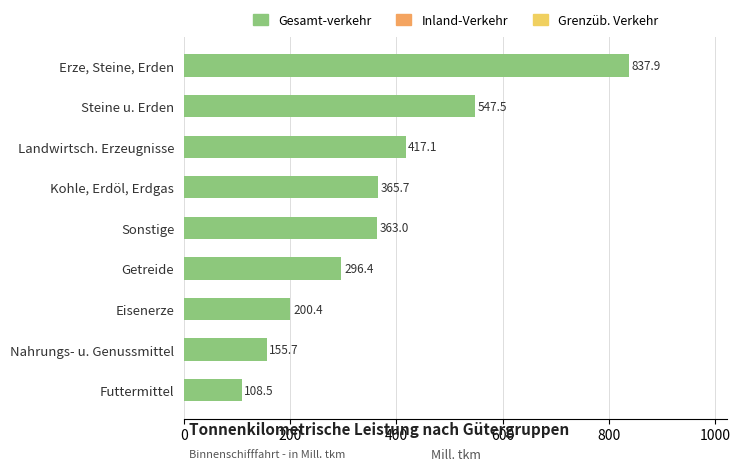

True or false: the data shows 547.5 at Steine u. Erden.

True